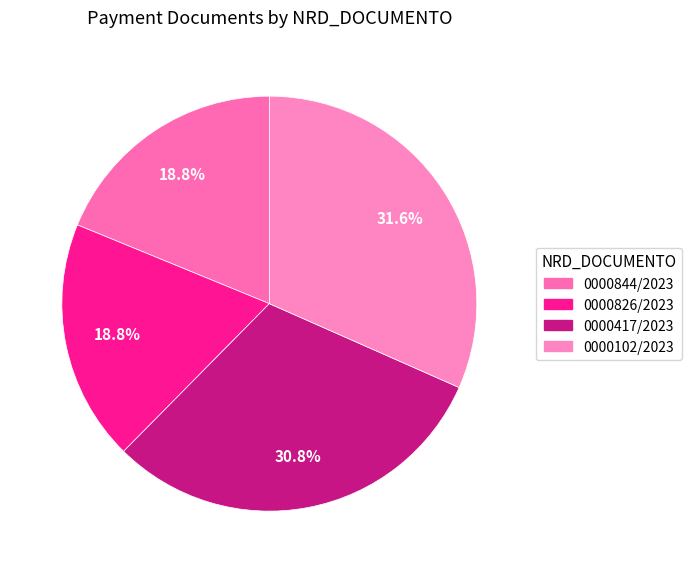

Rank the categories by value from lowest to highest.

0000844/2023, 0000826/2023, 0000417/2023, 0000102/2023